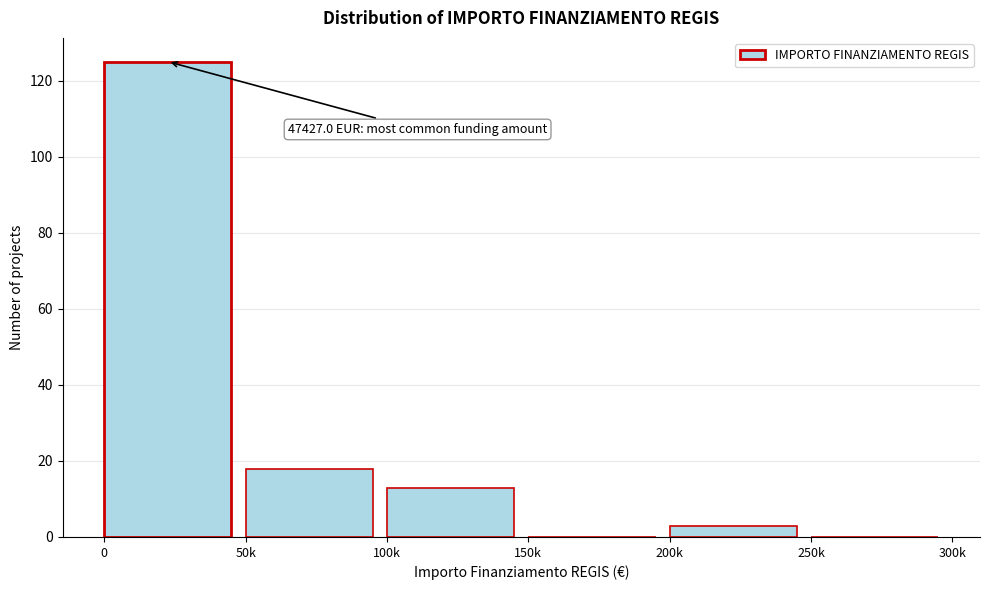

Reading left to right, list all the values displayed in this chart.

0=125	50k=18	100k=13	150k=0	200k=3	250k=0